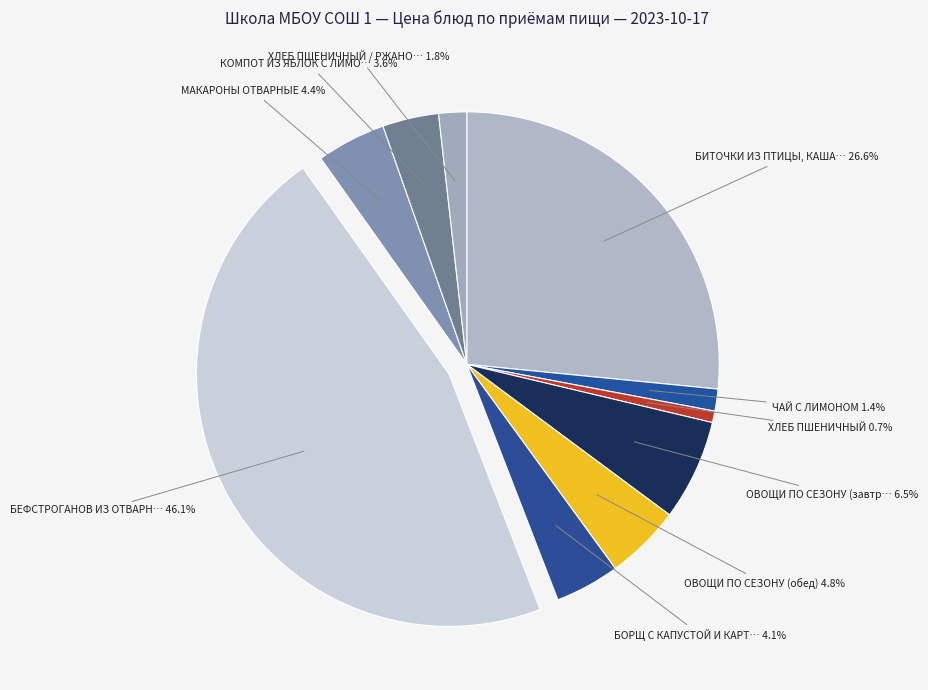

How many segments does this pie chart have?

10